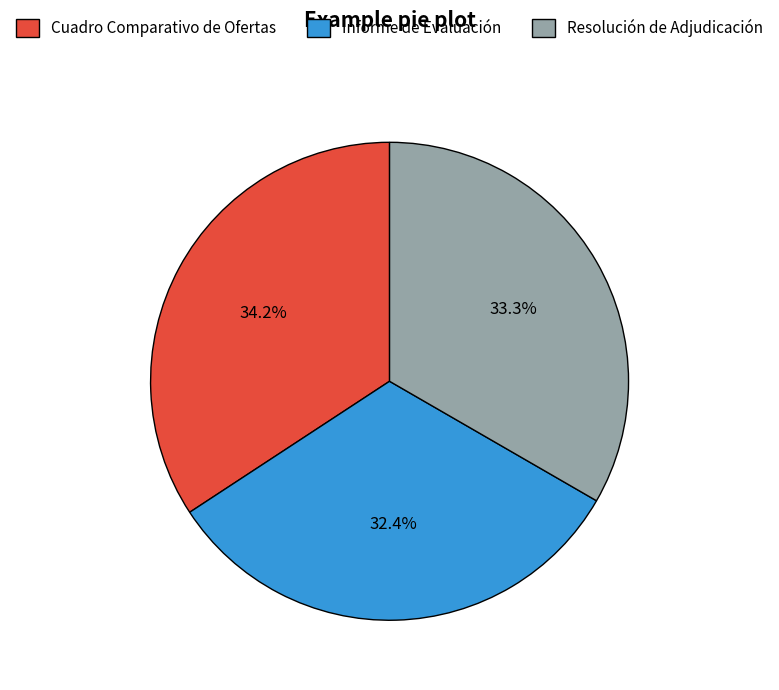

To the nearest percent, what portion does Resolución de Adjudicación represent?

33%